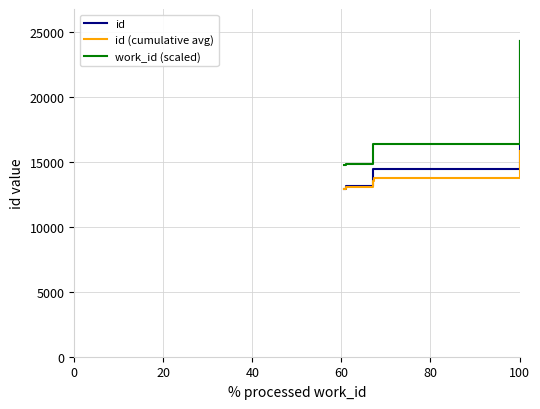

How many lines are shown in the chart?

3